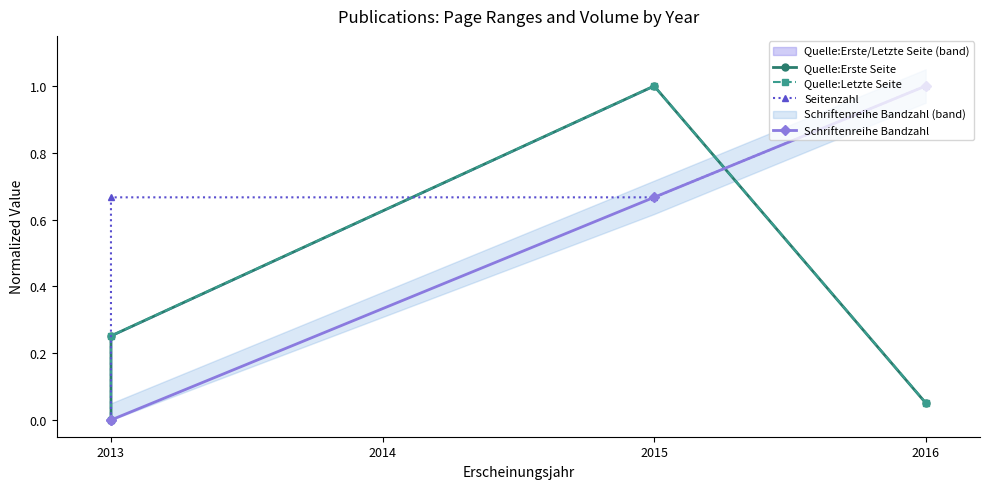

Is the value of Quelle:Erste Seite at 2013 greater than the value of Schriftenreihe Bandzahl at 2013?

No